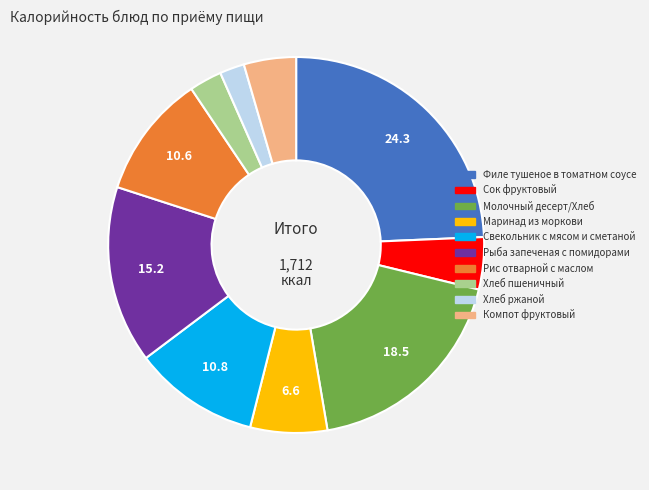

Combined, do Сок фруктовый and Маринад из моркови account for over 50%?

No